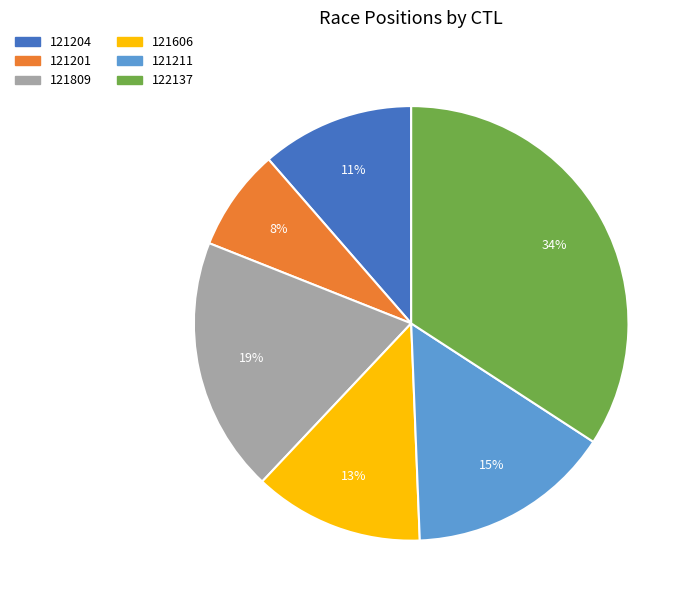

Is the sum of 121606 and 121204 greater than half?

No